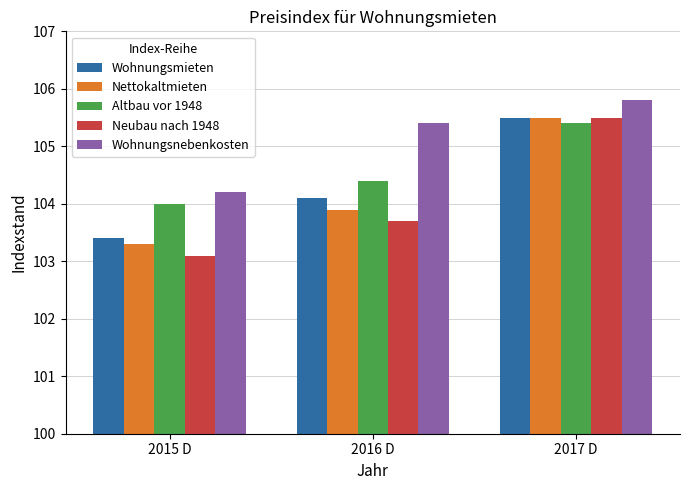

How many Nettokaltmieten values are between 103 and 105?

2